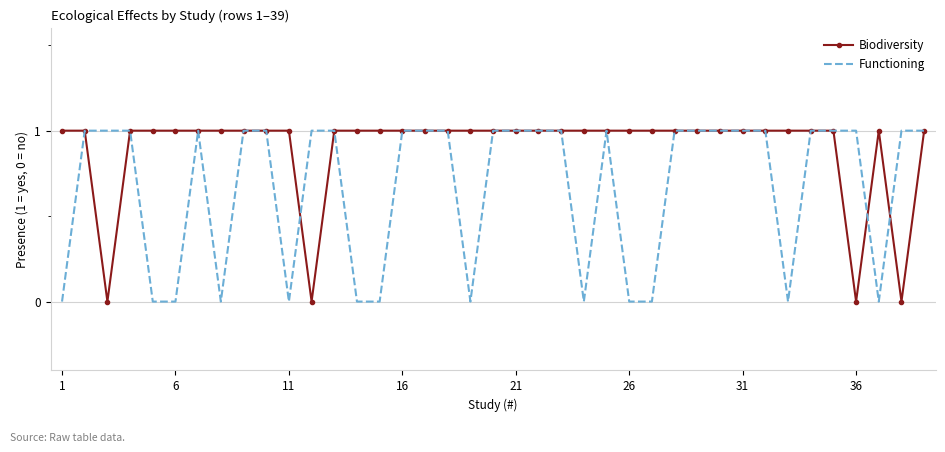

Which series has the largest total across all categories?

Biodiversity